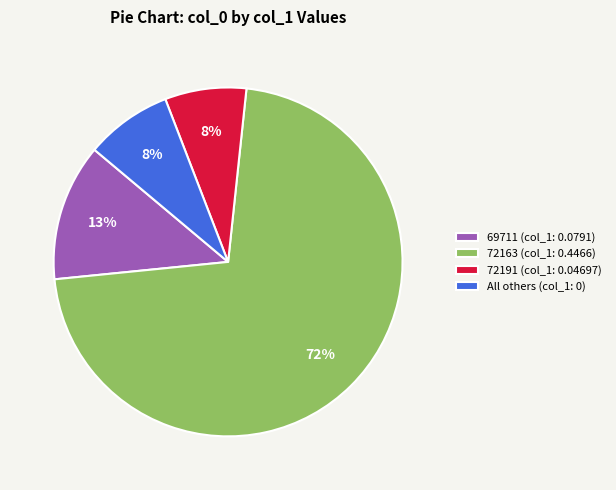

Between All others (col_1: 0) and 72163 (col_1: 0.4466), which is larger?

72163 (col_1: 0.4466)